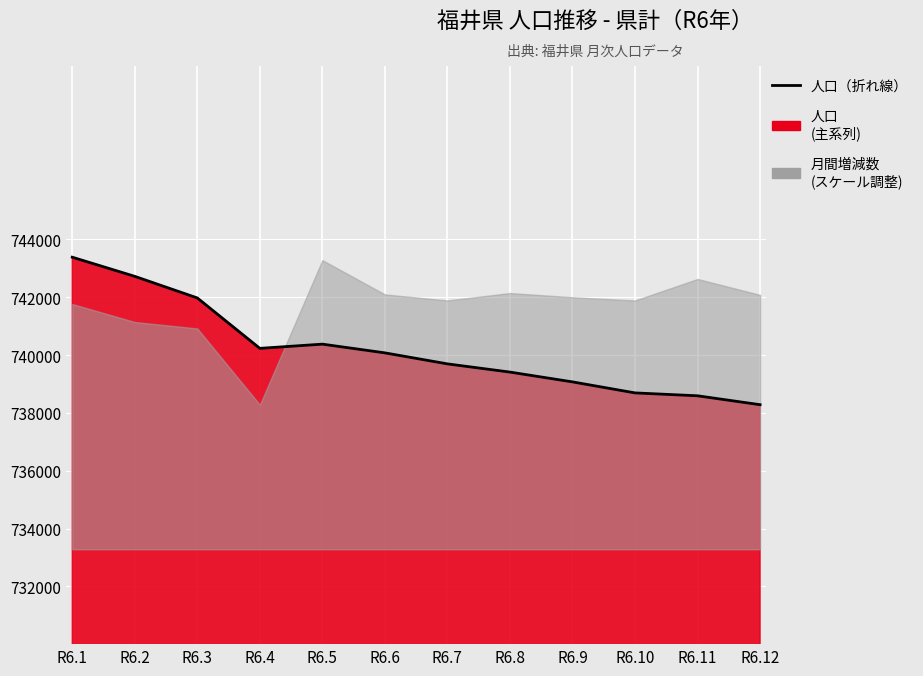

What is the change in value from R6.3 to R6.9?

-2904